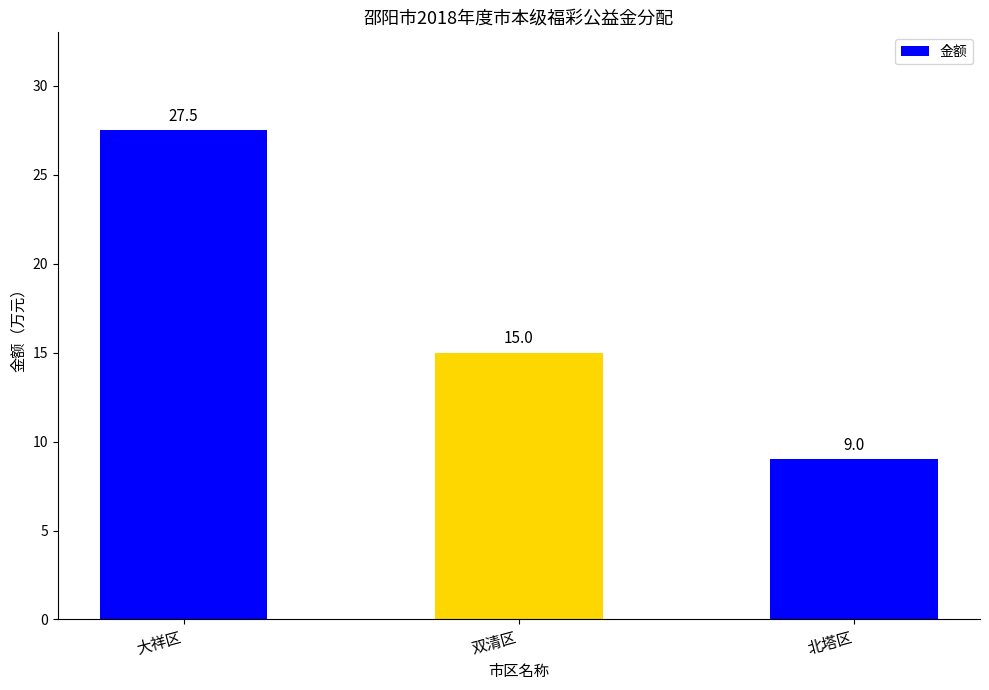

What is the sum of all values?

51.5